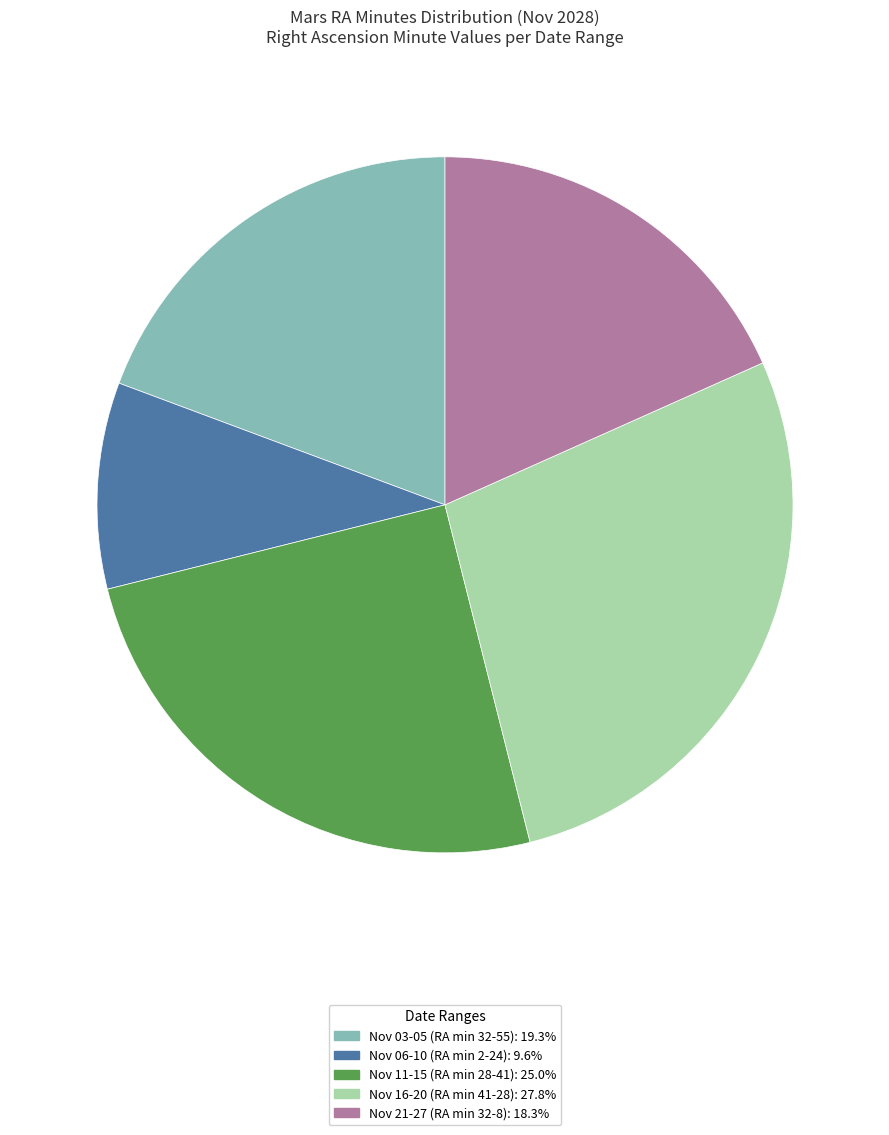

Does Nov 06-10 (RA min 2-24): 9.6% account for over 50% of the chart?

No